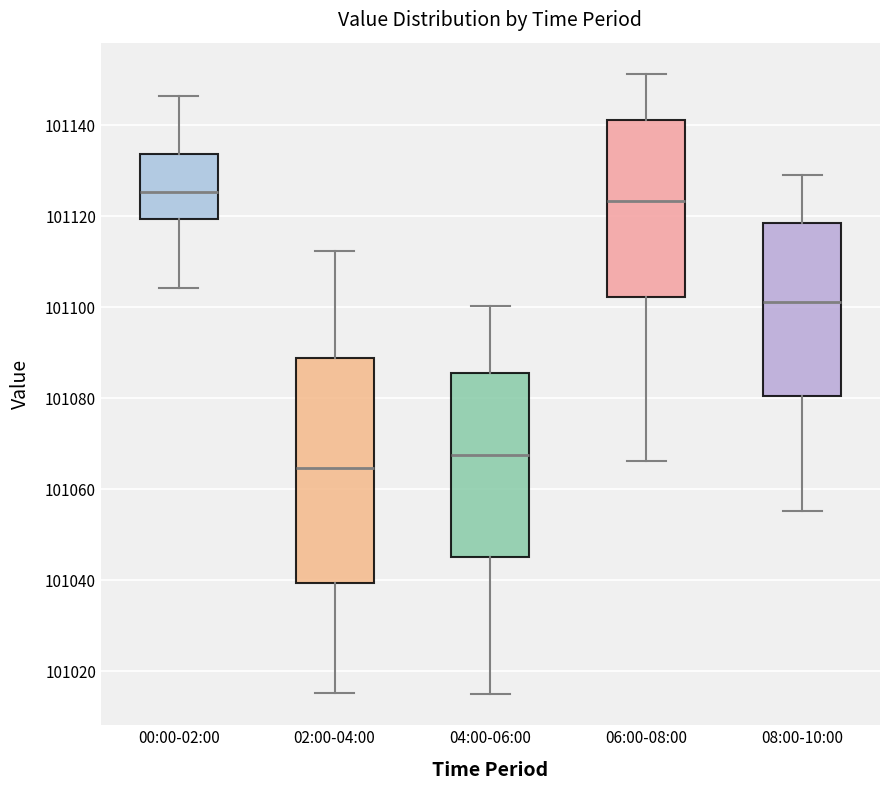

Which box has the lowest median line?

02:00-04:00